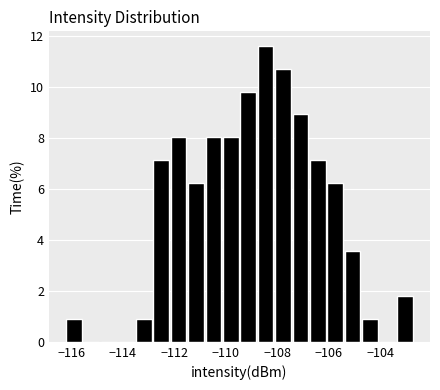

Around what value on the x-axis is the tallest bar? Give the approximate position of its centre, as read against the axis.

-108.4